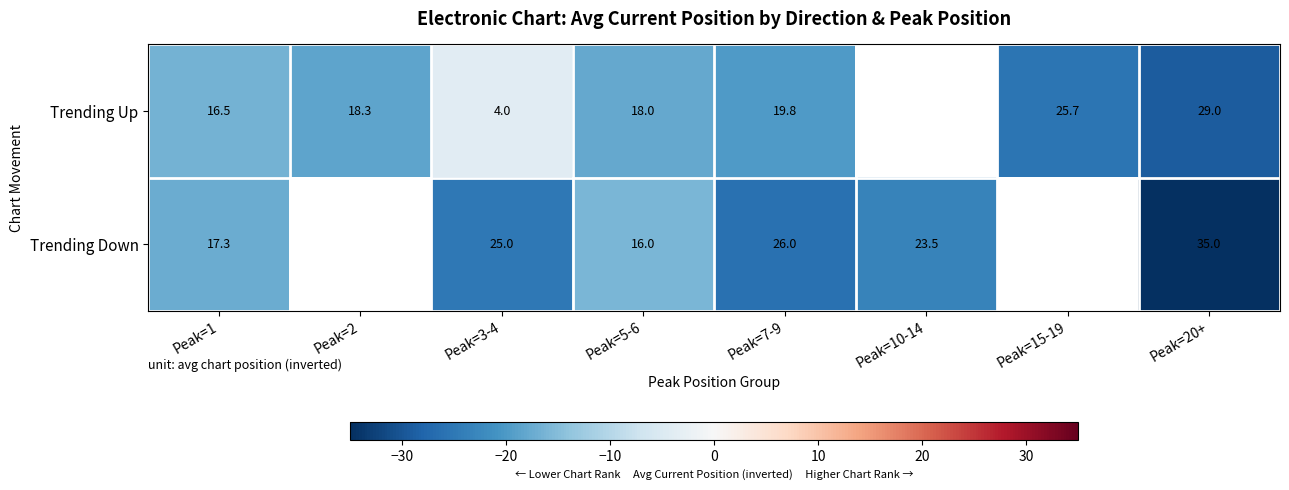

How many categories are shown in the chart?

8